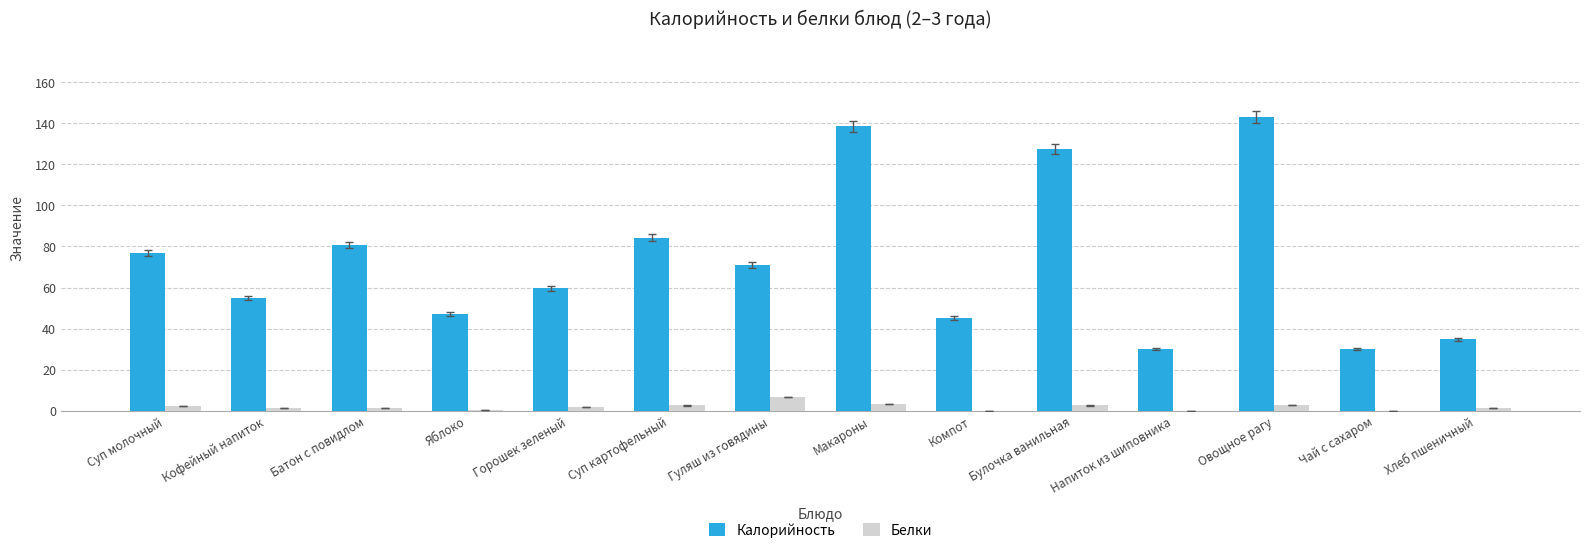

What is the sum of all Калорийность values?

1022.7